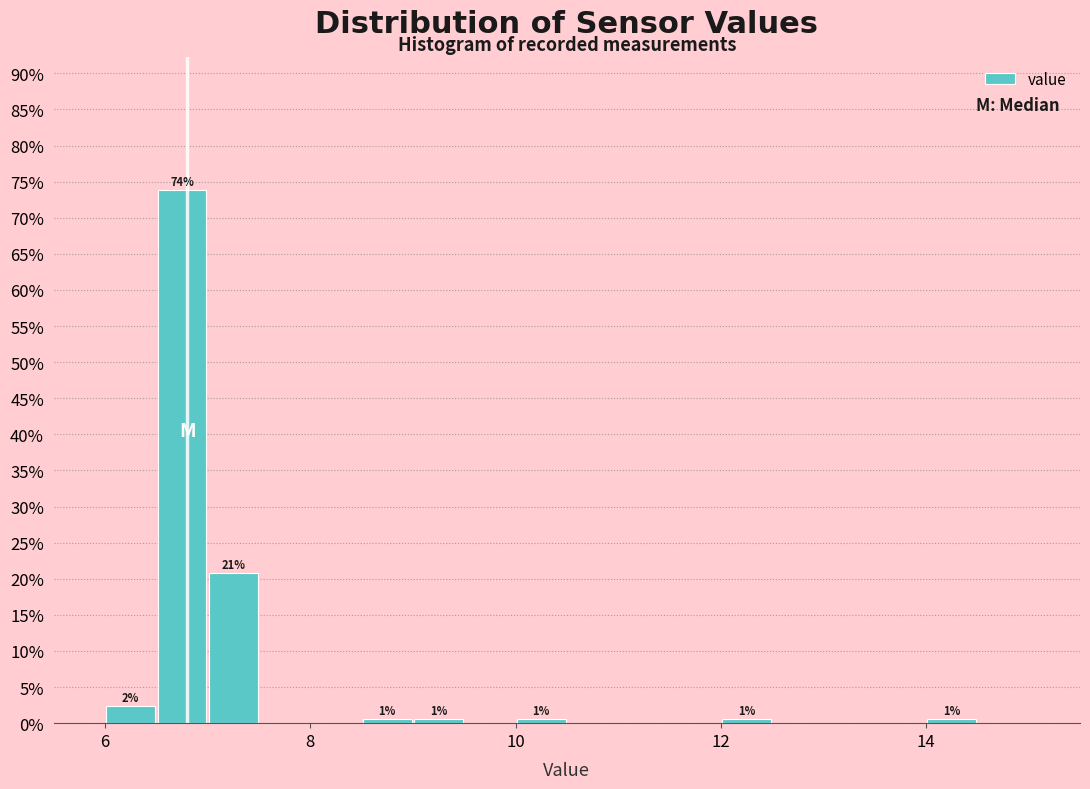

Around what value on the x-axis is the tallest bar? Give the approximate position of its centre, as read against the axis.

6.8